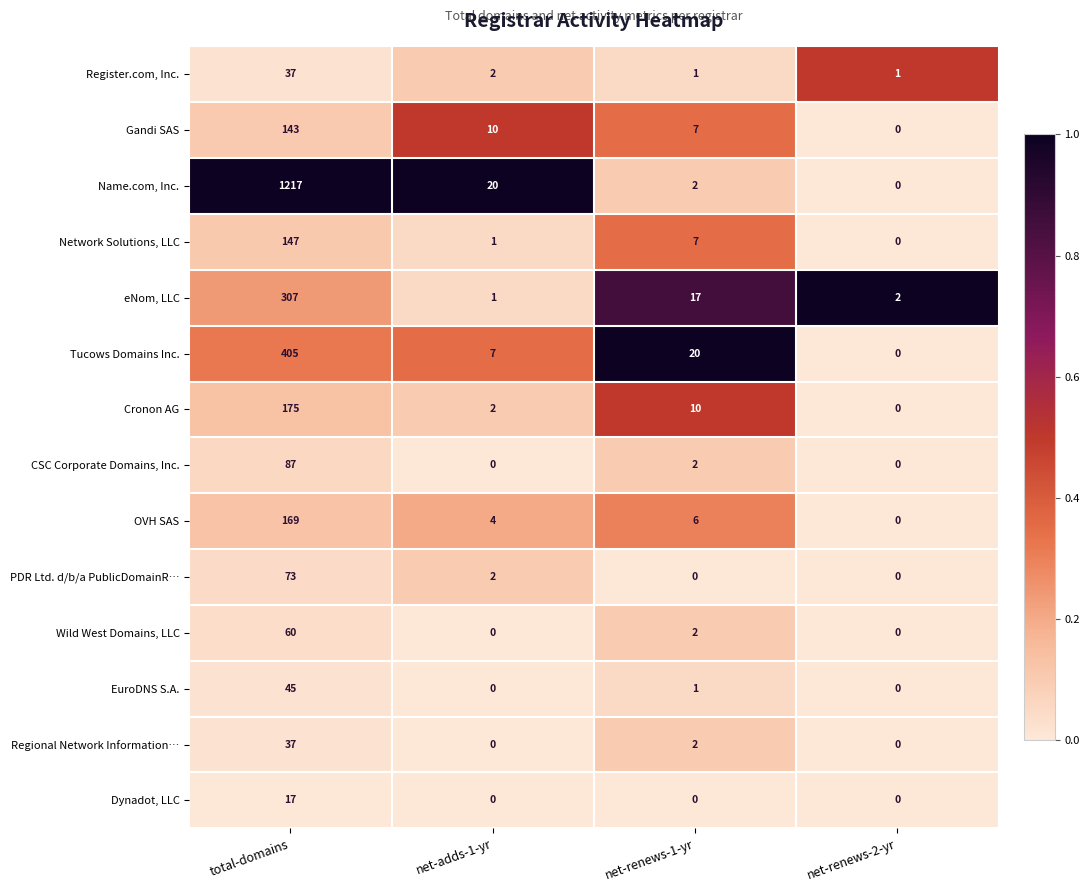

The Cronon AG series shows 6 at net-renews-1-yr. True or false?

False